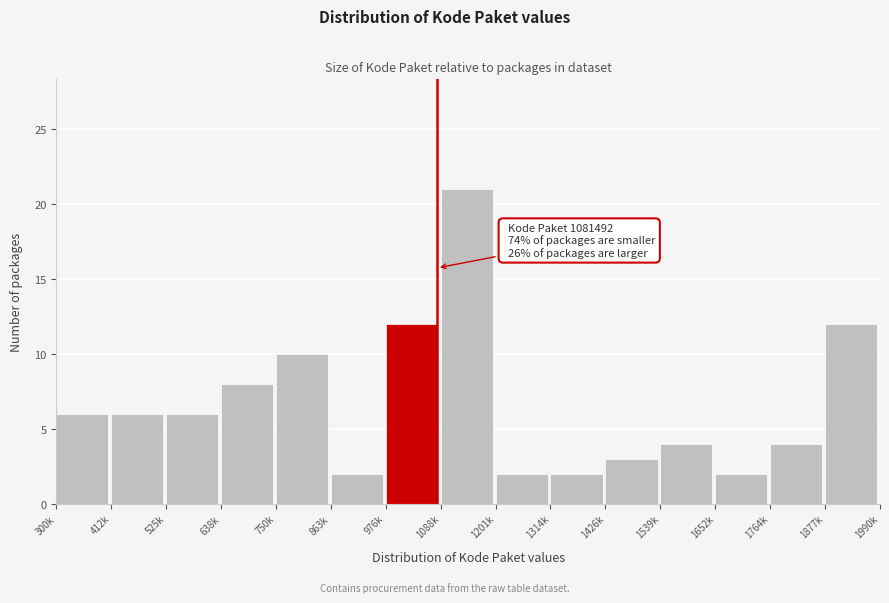

Reading left to right, list all the values displayed in this chart.

300k=6	412k=6	525k=6	638k=8	750k=10	863k=2	976k=12	1088k=21	1201k=2	1314k=2	1426k=3	1539k=4	1652k=2	1764k=4	1877k=12